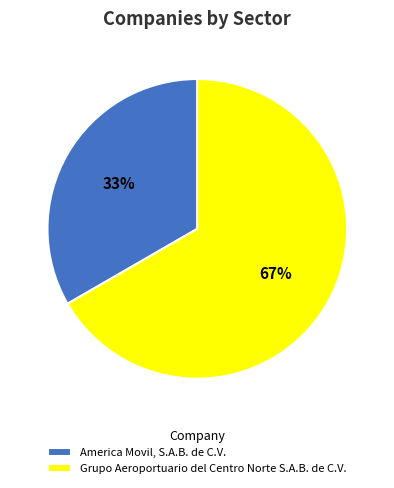

Is there any slice that represents more than half of the pie?

Yes